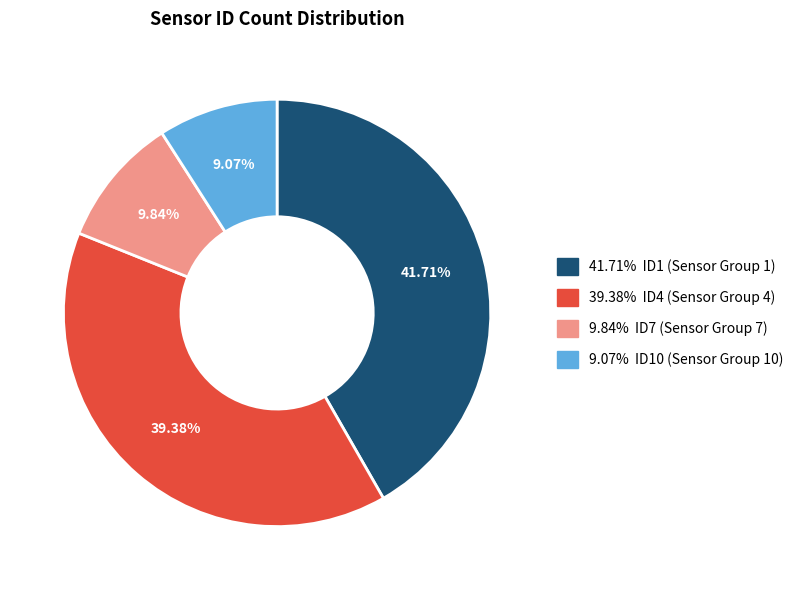

Is there a majority slice in this chart?

No